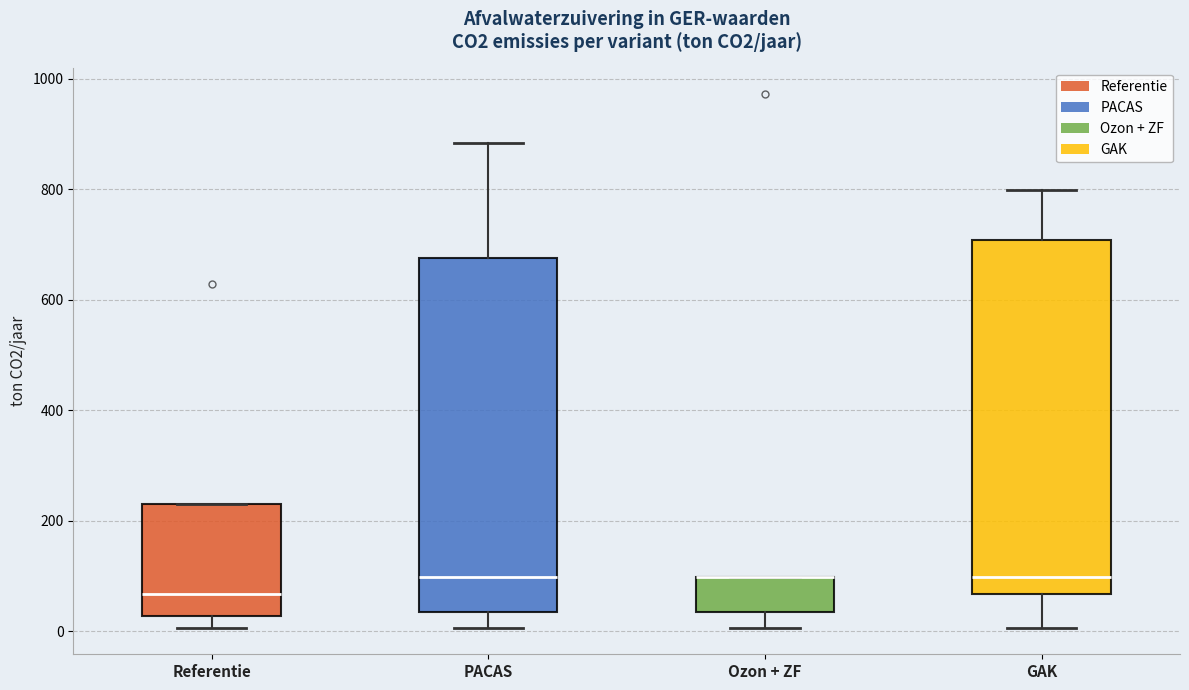

Where does the median line of the box for Referentie sit on the y-axis? The values are not printed on the chart, so give them approximately, as read against the axis.

60